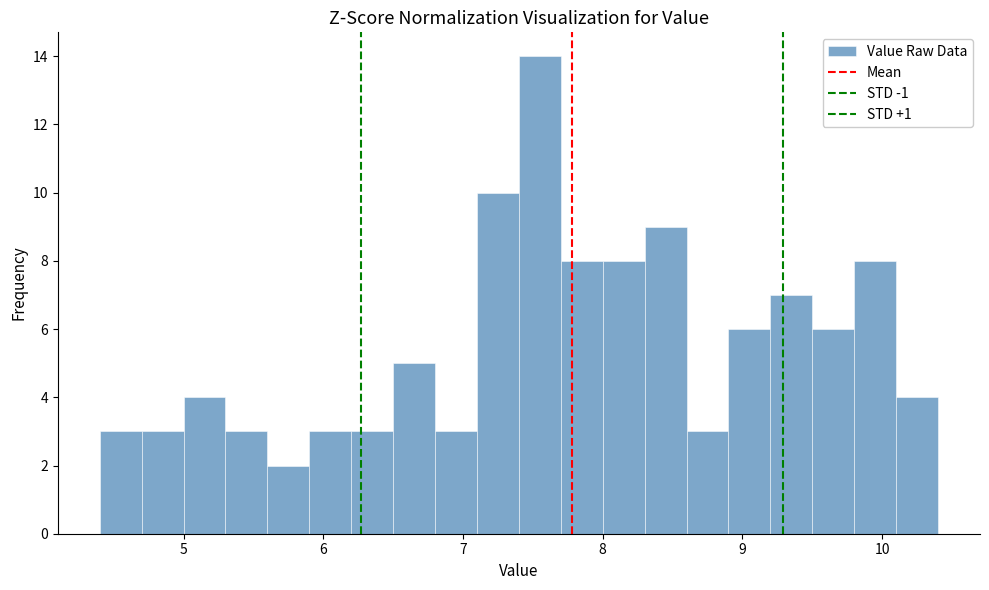

Around what value on the x-axis is the tallest bar? Give the approximate position of its centre, as read against the axis.

7.6